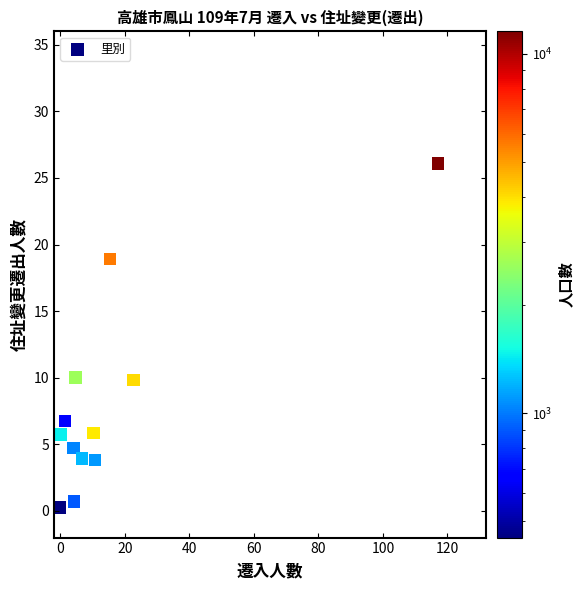

What is the range of Y values (max minus min)?

25.8